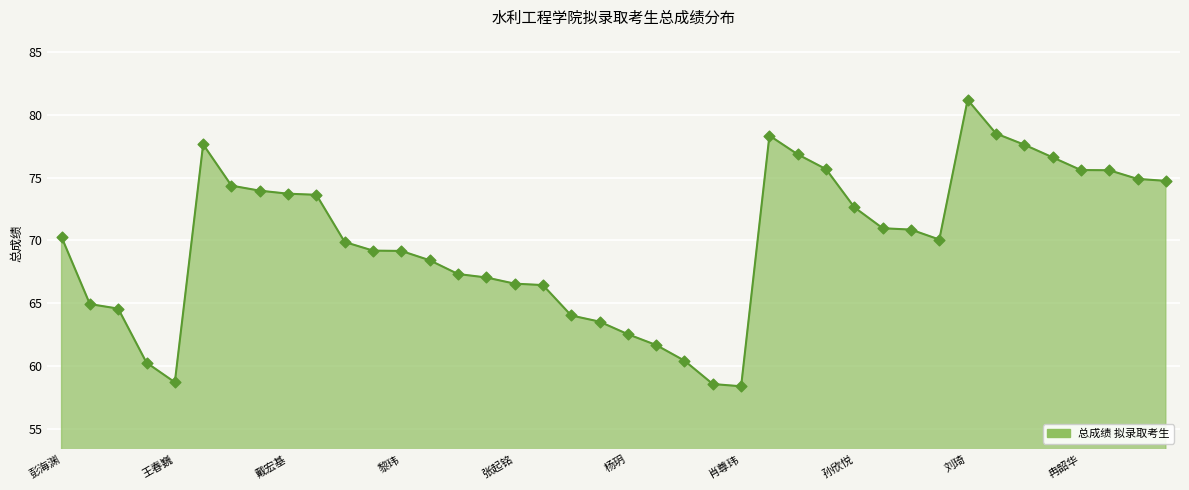

What is the maximum value shown in the chart?

81.2